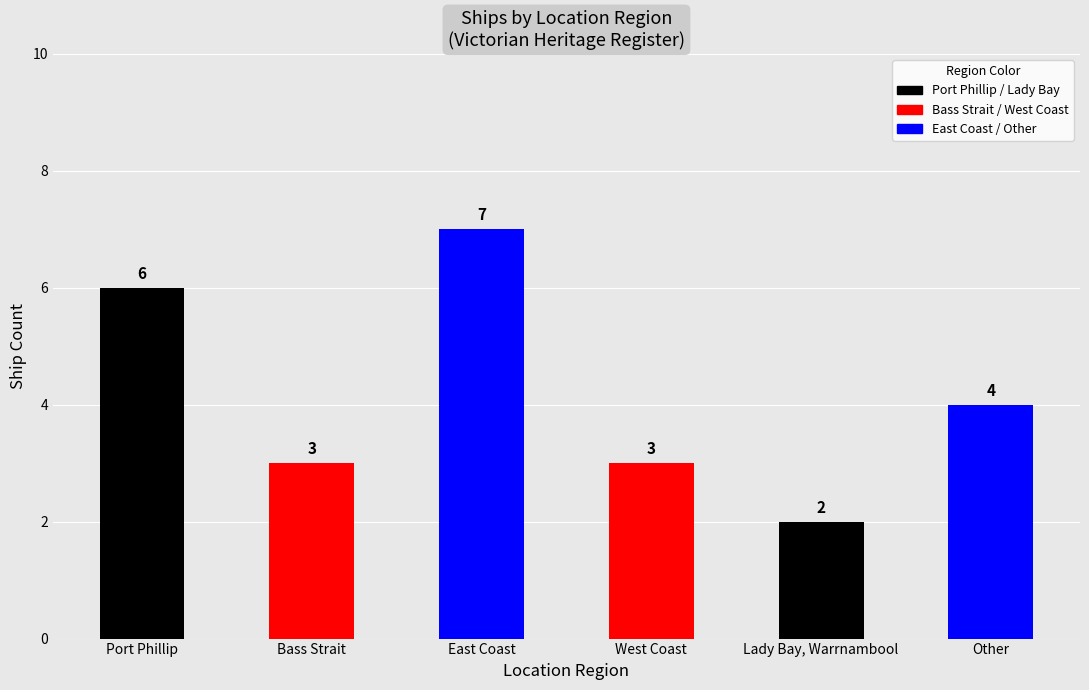

The chart shows a value of 1 at Lady Bay, Warrnambool. True or false?

False